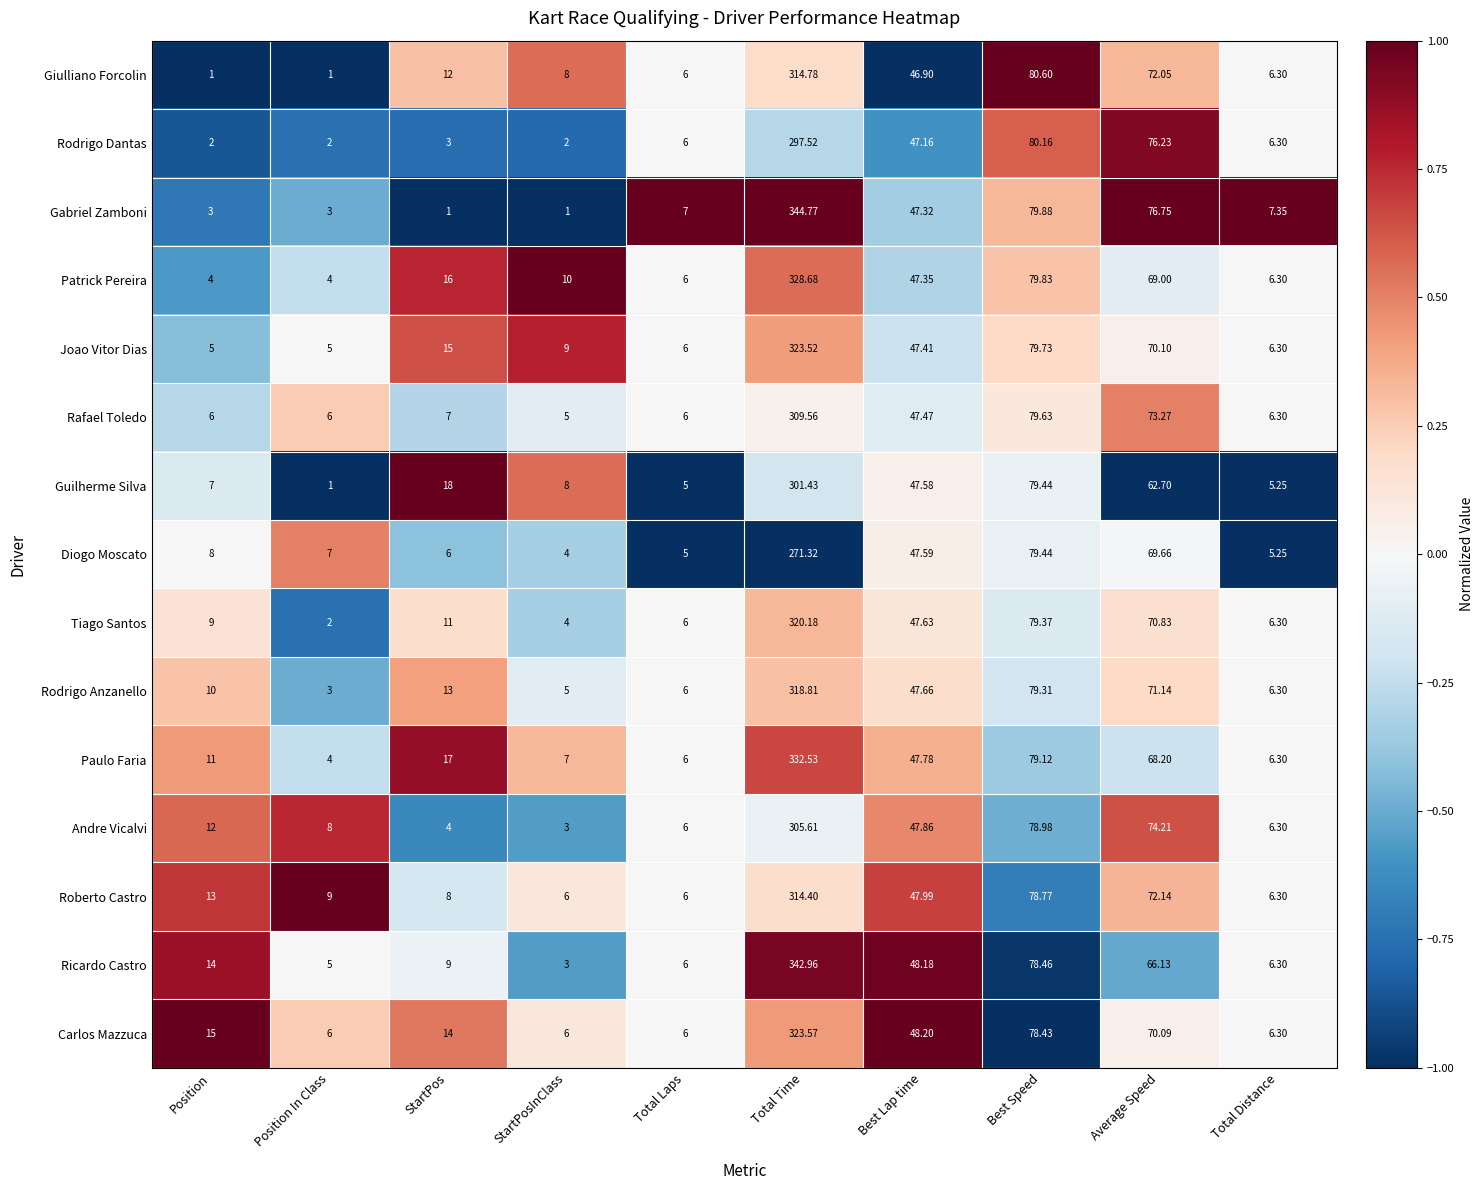

Which series has the largest total across all categories?

Ricardo Castro